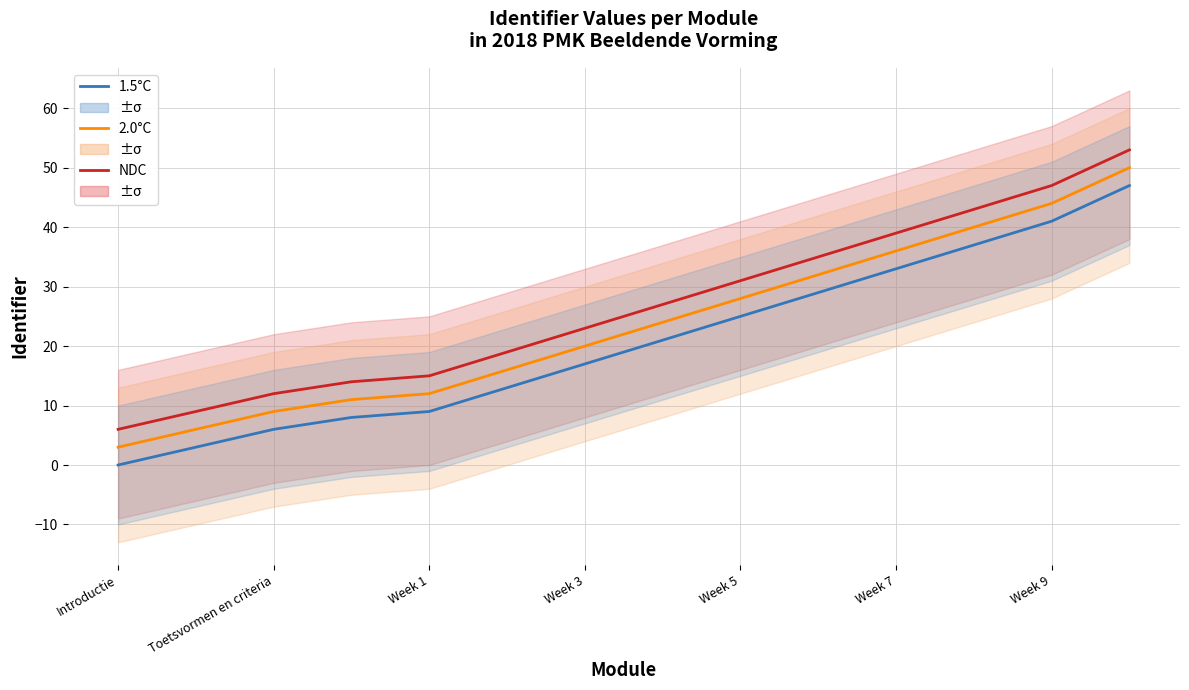

The NDC series shows 63 at Week 9. True or false?

False